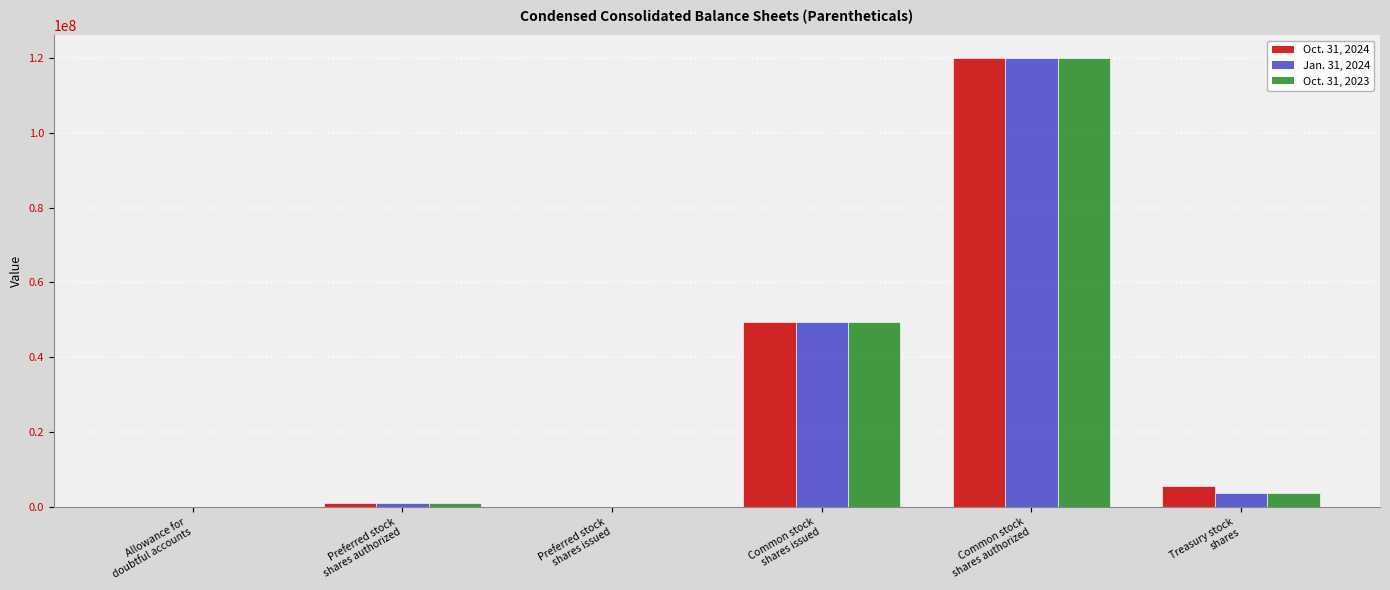

At which label does Jan. 31, 2024 first exceed 3668000?

Common stock
shares issued